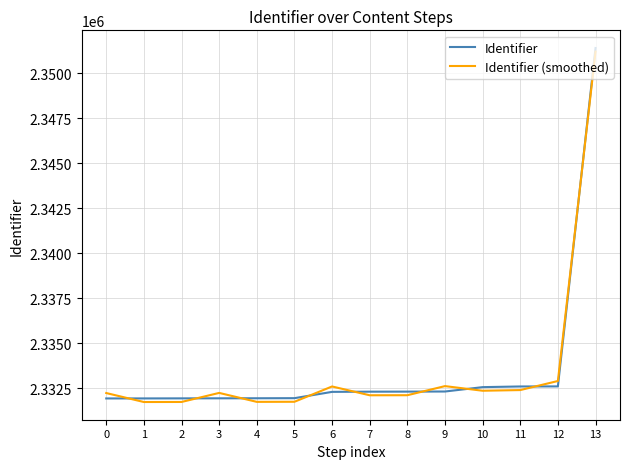

What is the spread (max minus min) of values at 3?

300